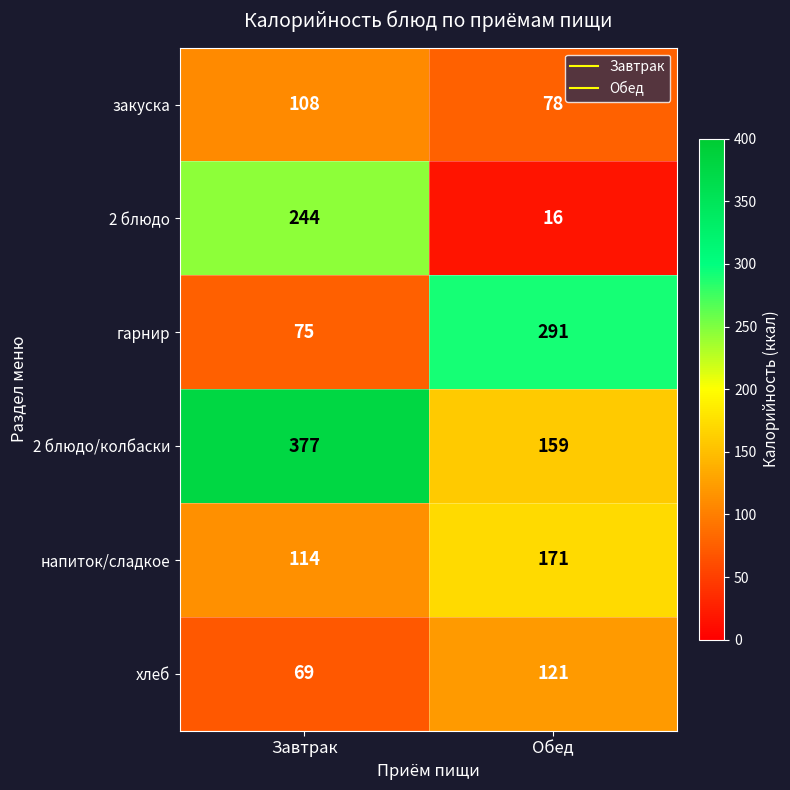

Which series has the largest total across all categories?

2 блюдо/колбаски